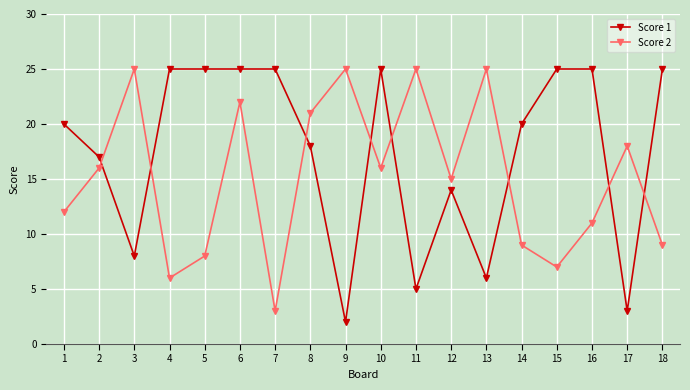

What is the difference between the maximum and minimum values in the Score 2 series?

22